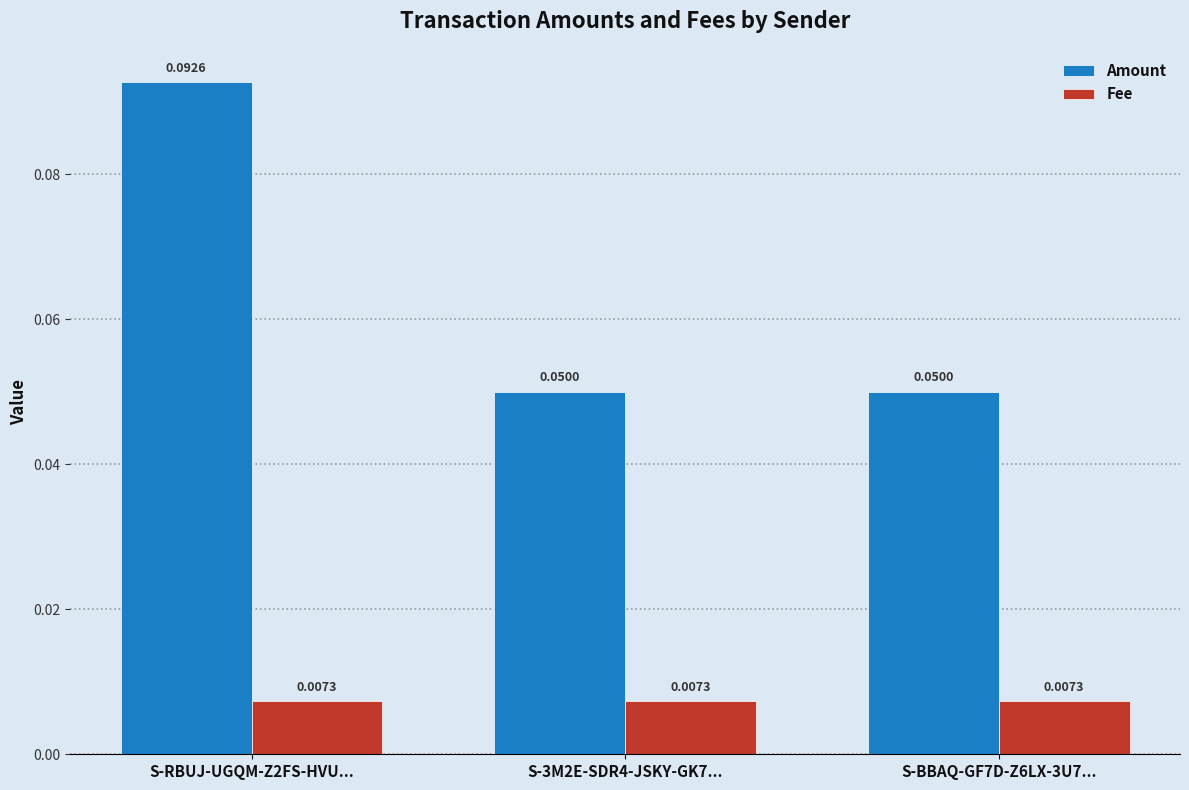

Is the value of Amount at S-BBAQ-GF7D-Z6LX-3U7... greater than the value of Fee at S-BBAQ-GF7D-Z6LX-3U7...?

Yes